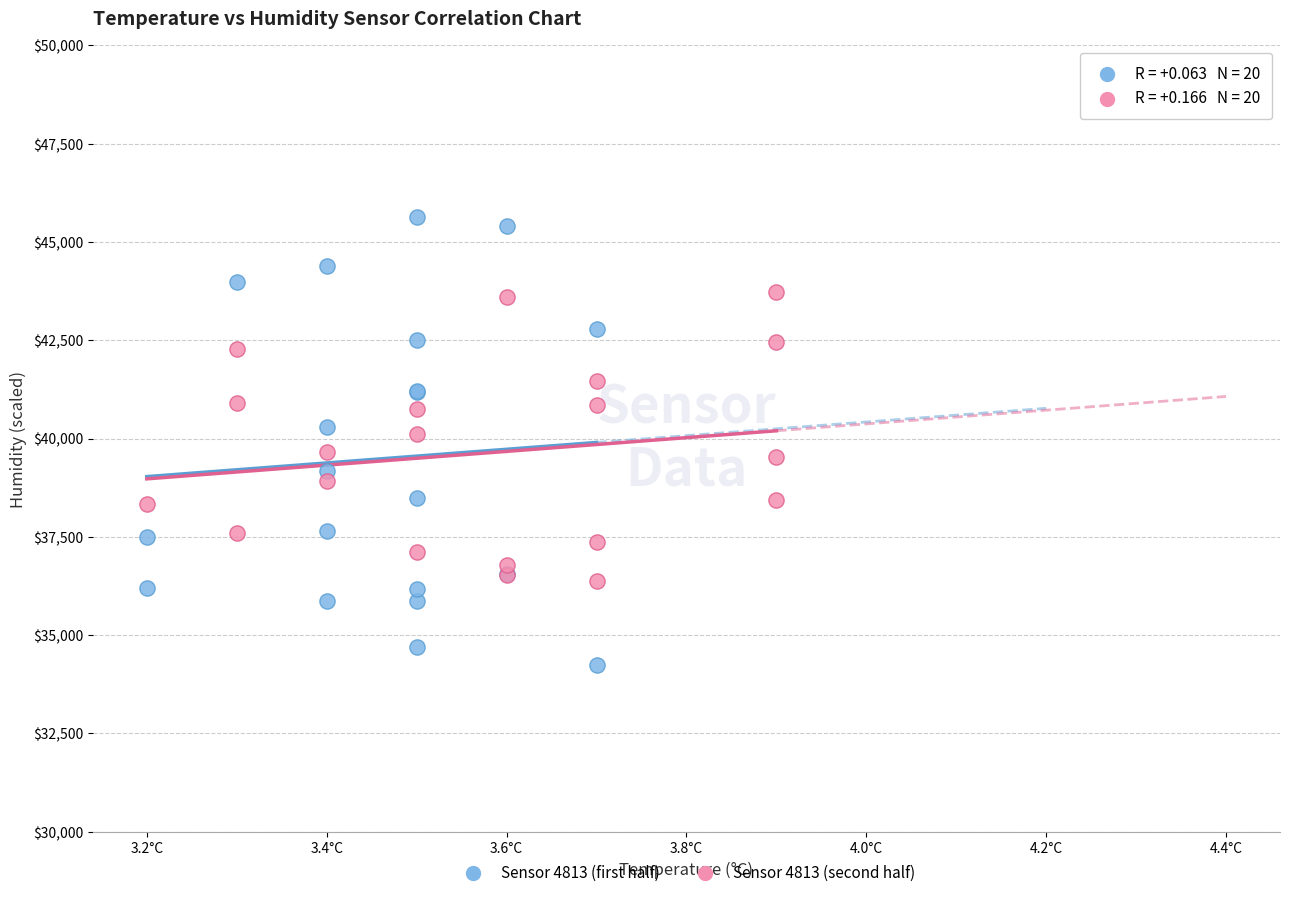

Which series has the widest spread of Y values?

Sensor 4813 (first half)